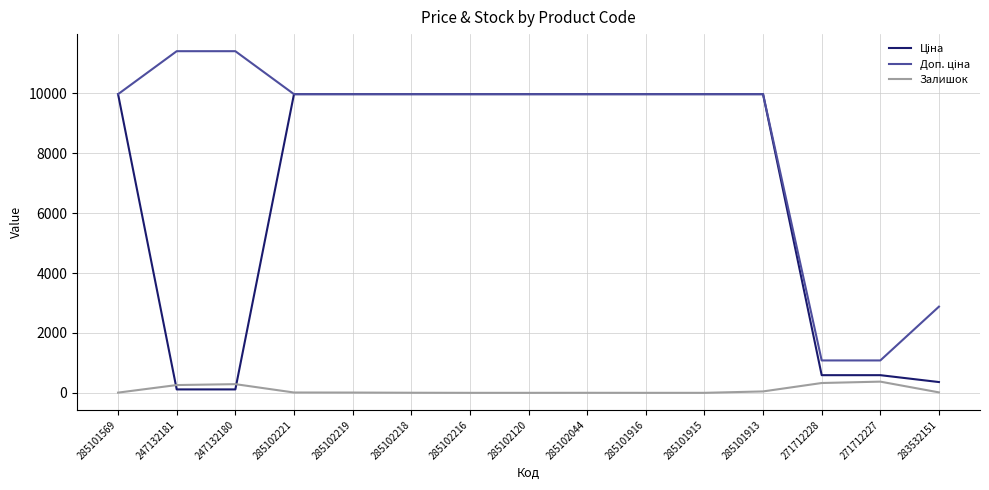

Is it true that Залишок equals 260.0 at 247132181?

True